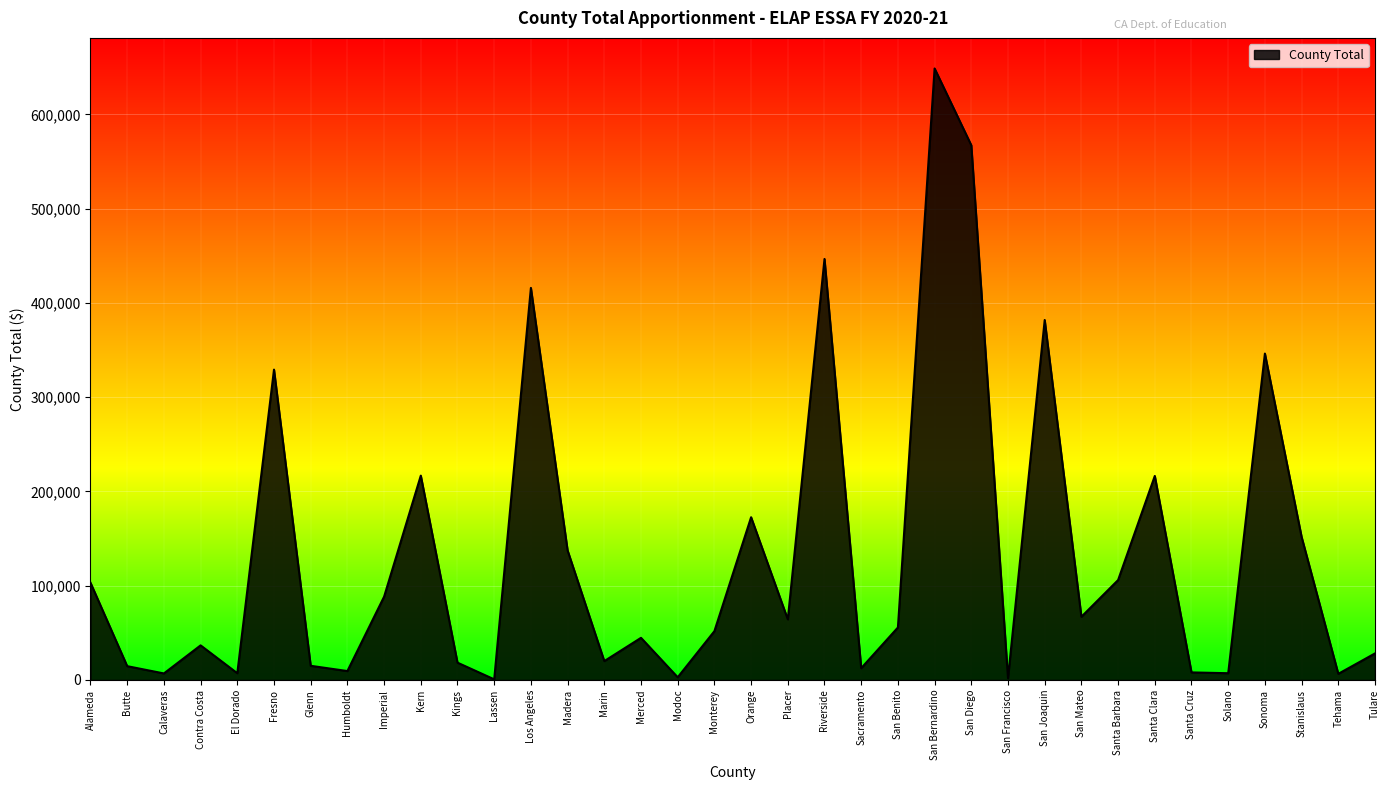

The chart shows a value of 329282 at Fresno. True or false?

True